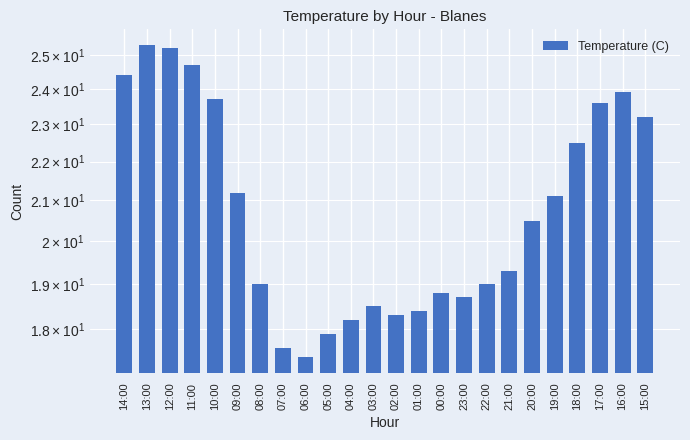

What is the label of the 19th bar from the left?

20:00